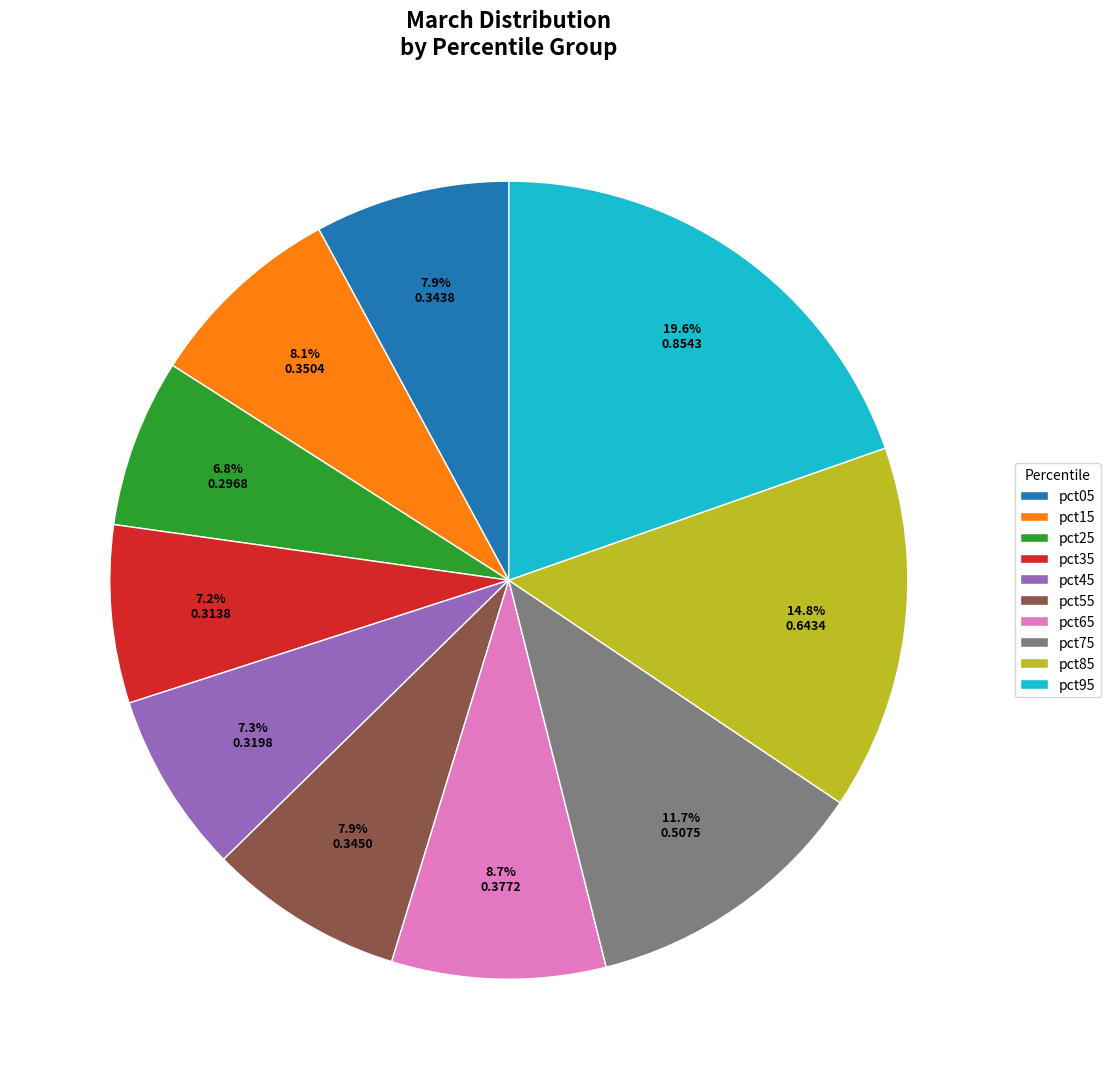

What is the largest slice in the pie chart?

pct95